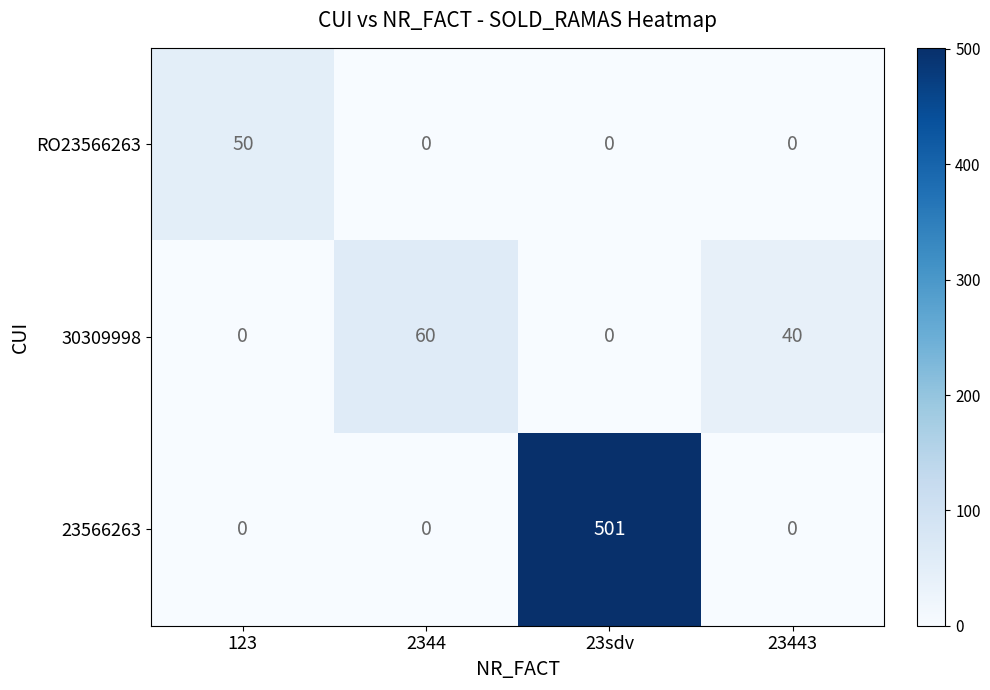

Between 123 and 2344, which series saw the biggest shift?

30309998